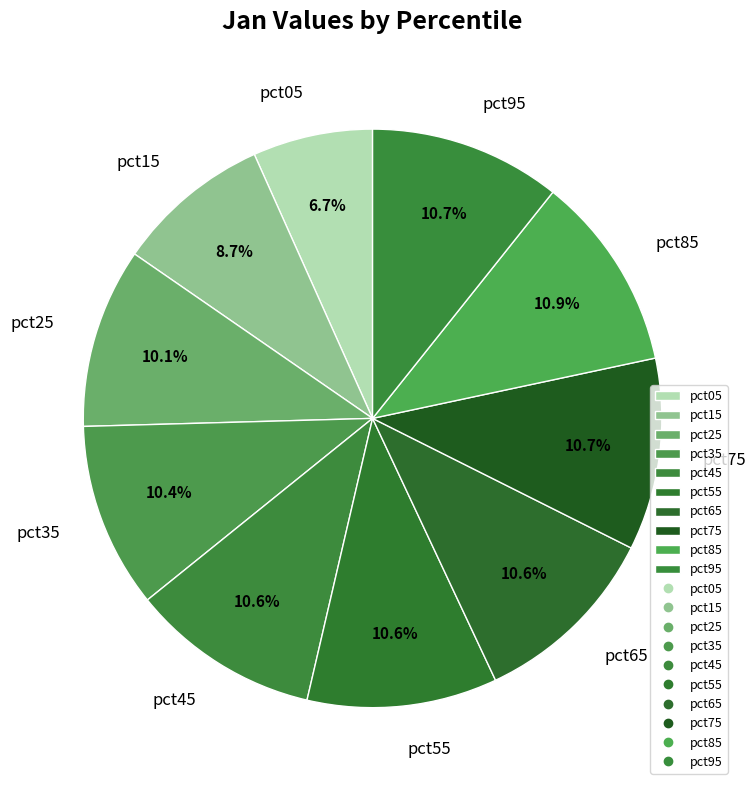

Is it true that pct85 is 11% of the pie?

True